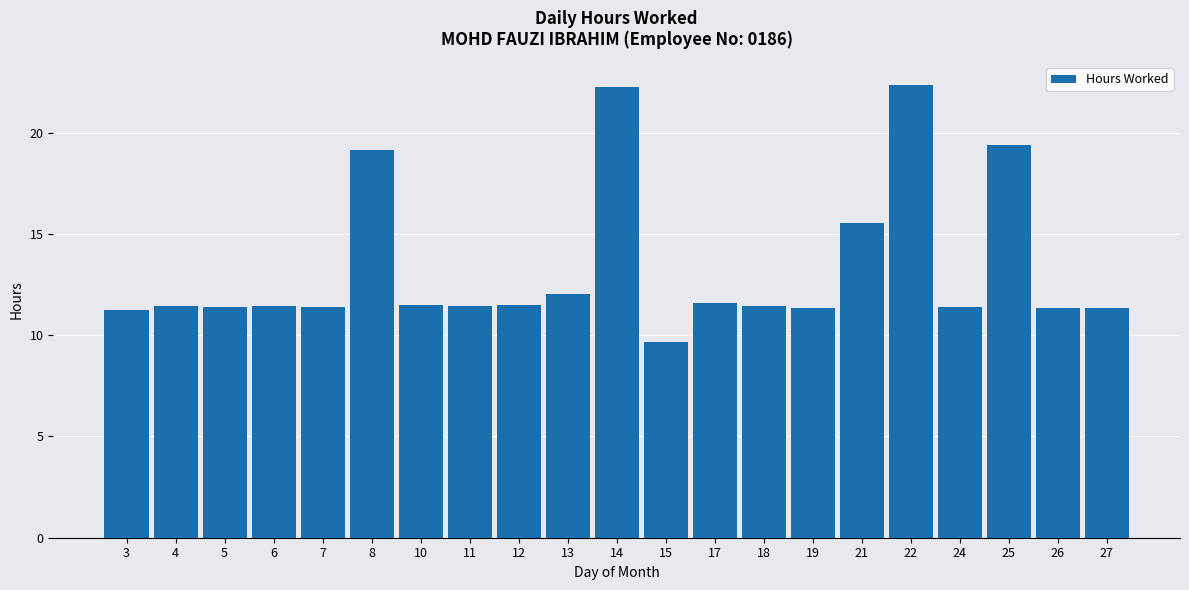

At which label is the value closest to 16?

21